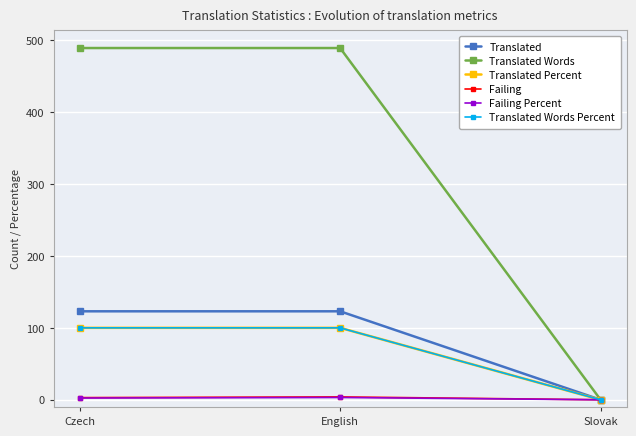

Which series changed the most between Czech and Slovak?

Translated Words